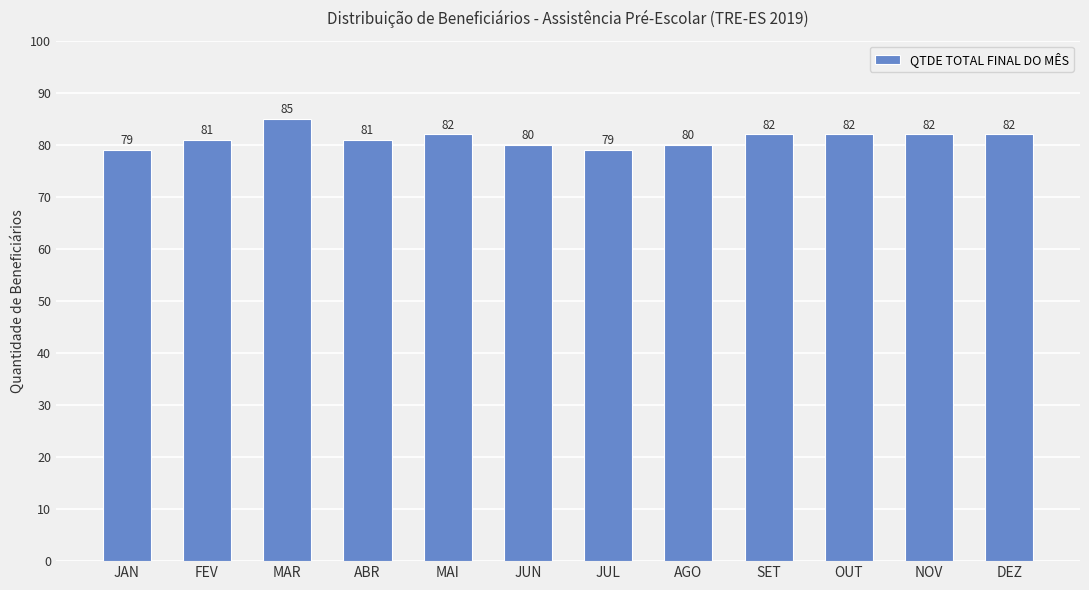

Is it true that the value at SET is 26?

False